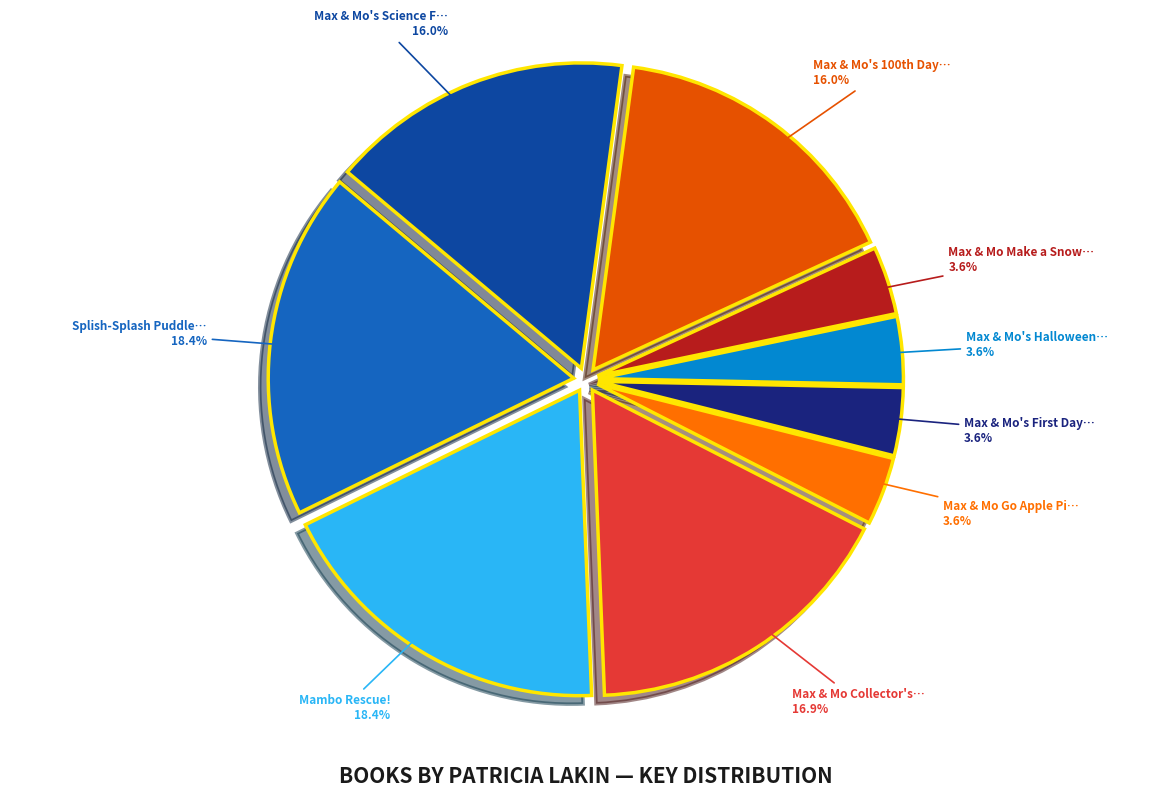

How many segments does this pie chart have?

9